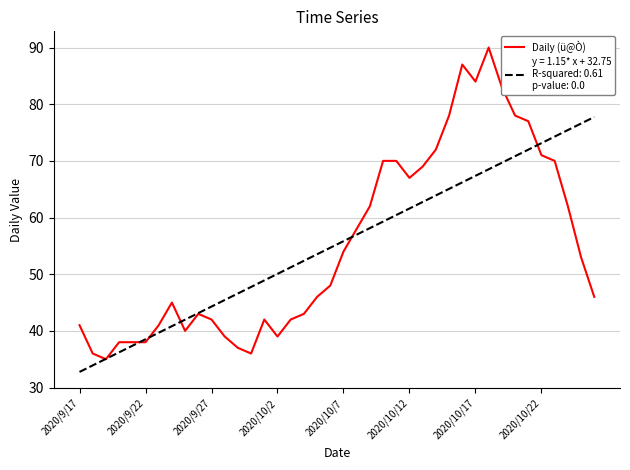

What is the greatest value displayed?

90.0